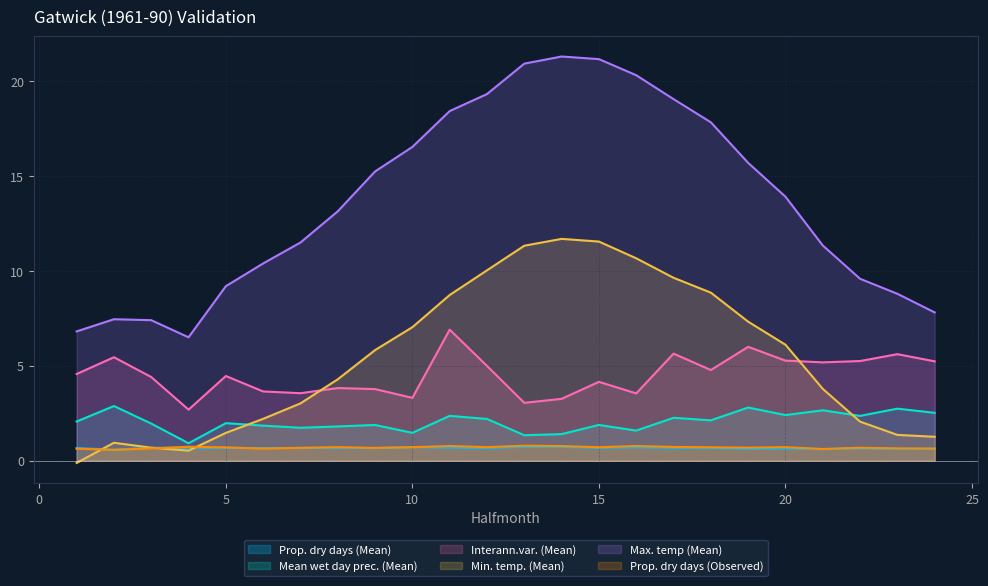

What is the difference between the second highest and minimum values in the Max. temp (Mean) series?

14.7